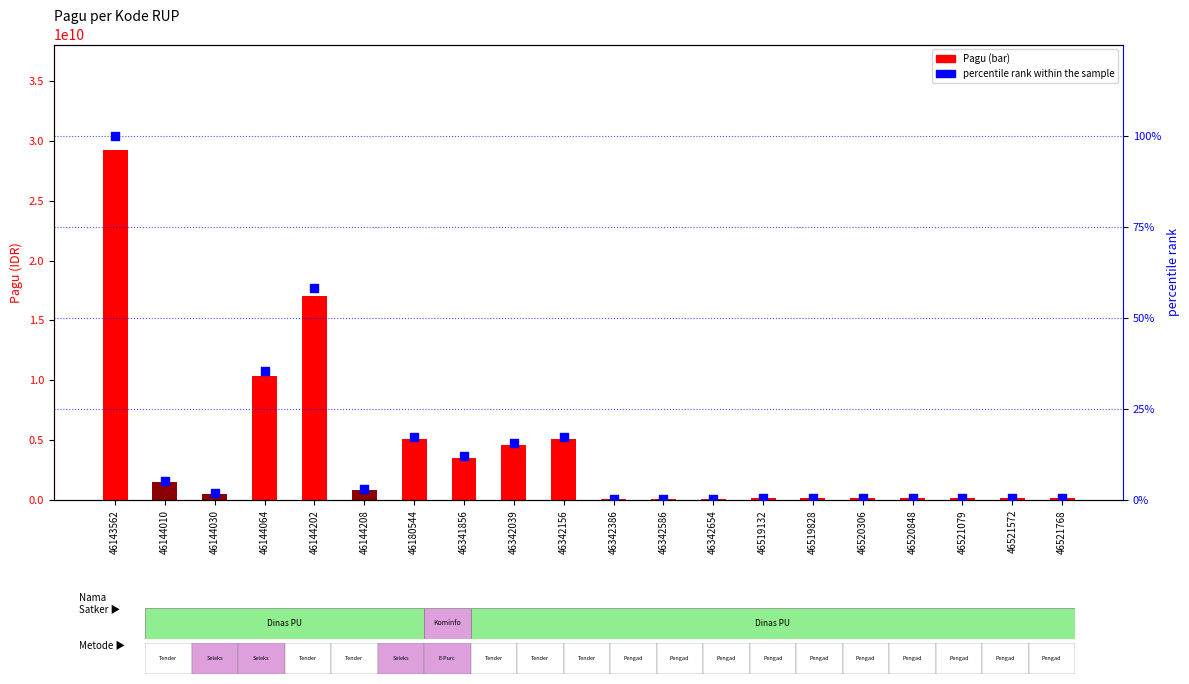

At which category is the sum across all series the highest?

46143562